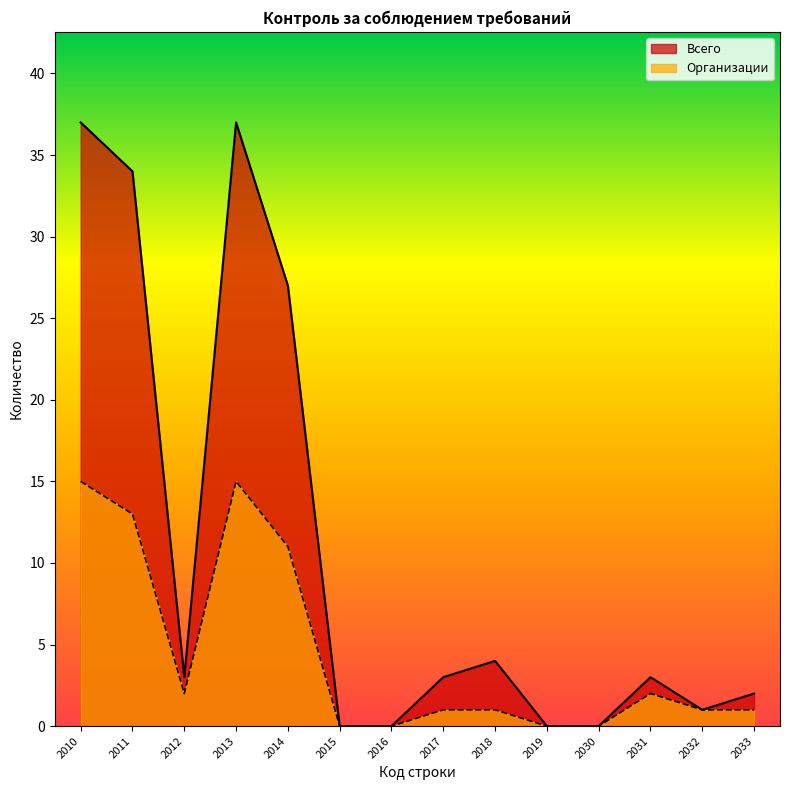

What are all the series names shown in the legend?

Всего, Организации